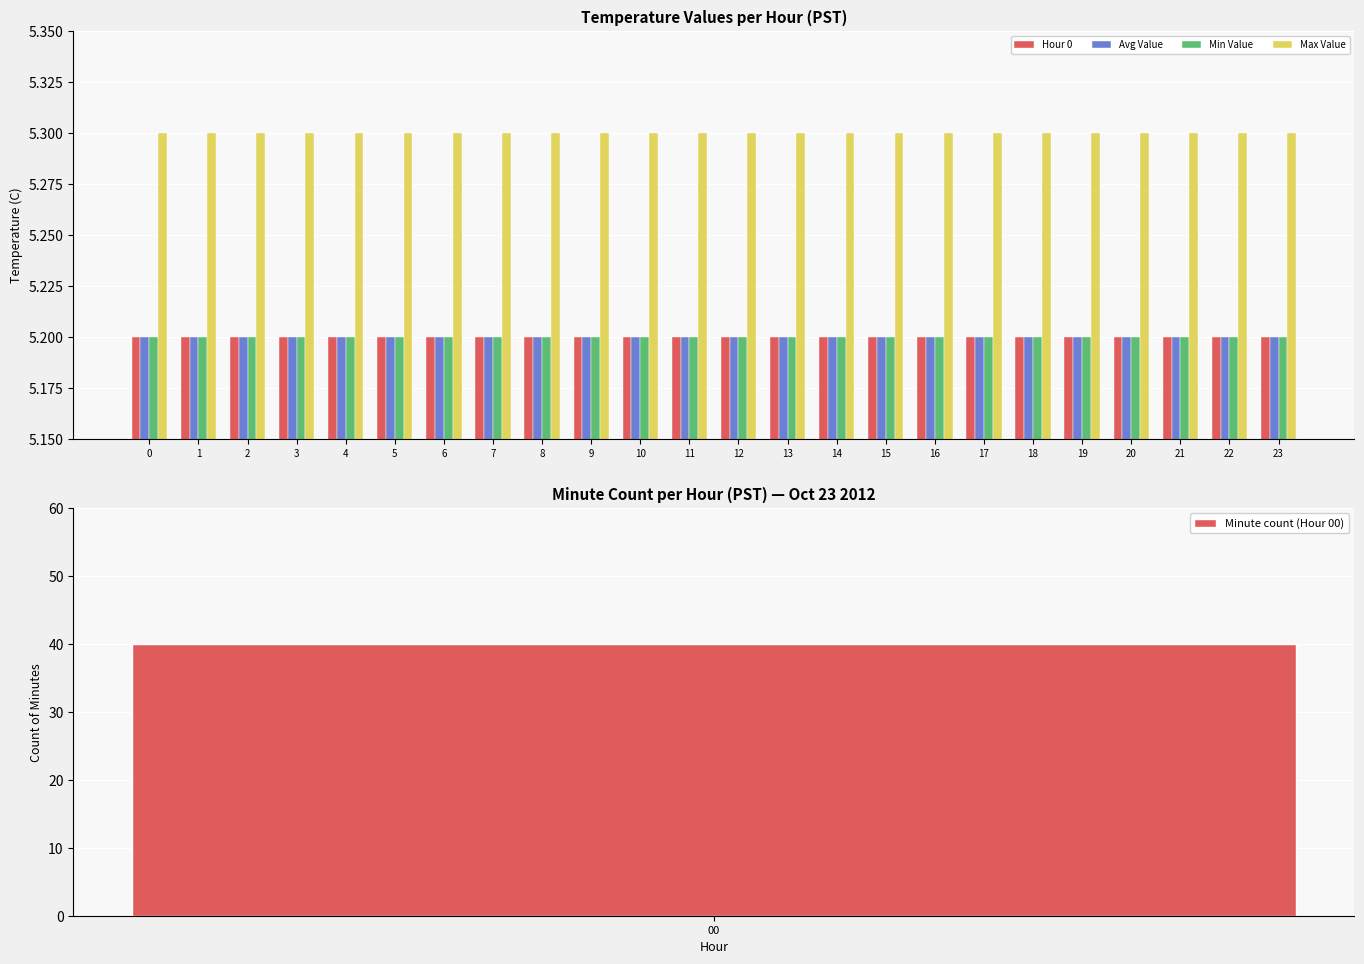

What is the value of the Avg Value bar at the 6th from the left?

5.2